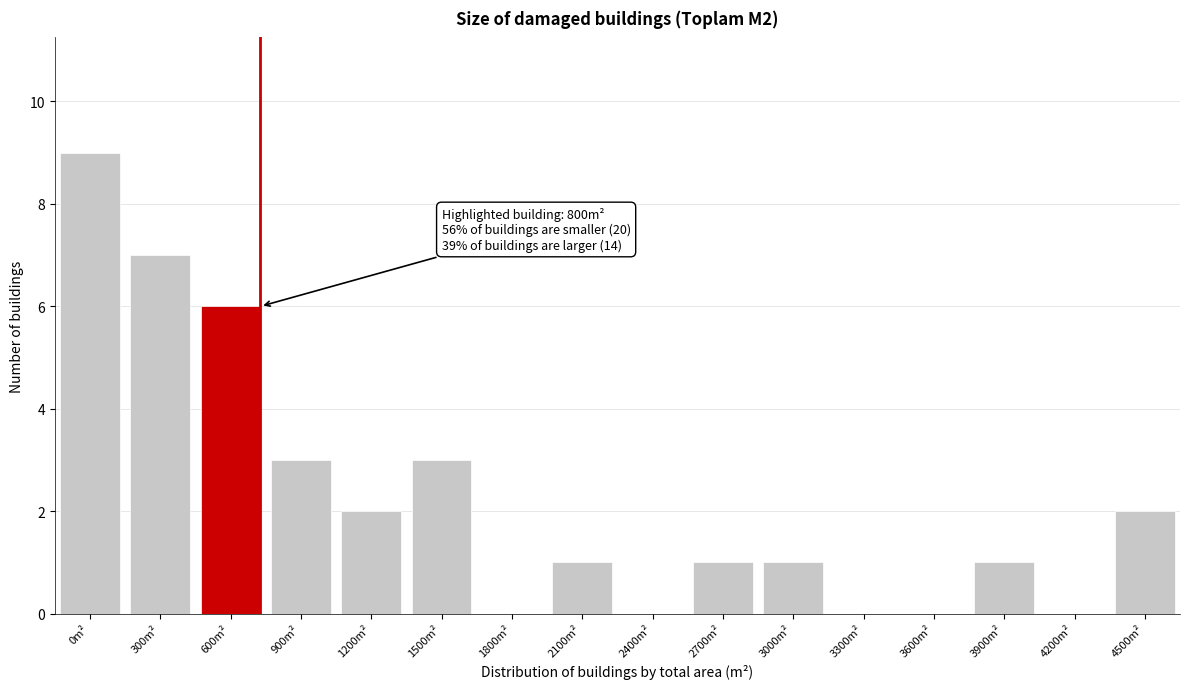

Reading left to right, transcribe all the data shown in this chart.

0m²=9	300m²=7	600m²=6	900m²=3	1200m²=2	1500m²=3	1800m²=0	2100m²=1	2400m²=0	2700m²=1	3000m²=1	3300m²=0	3600m²=0	3900m²=1	4200m²=0	4500m²=2